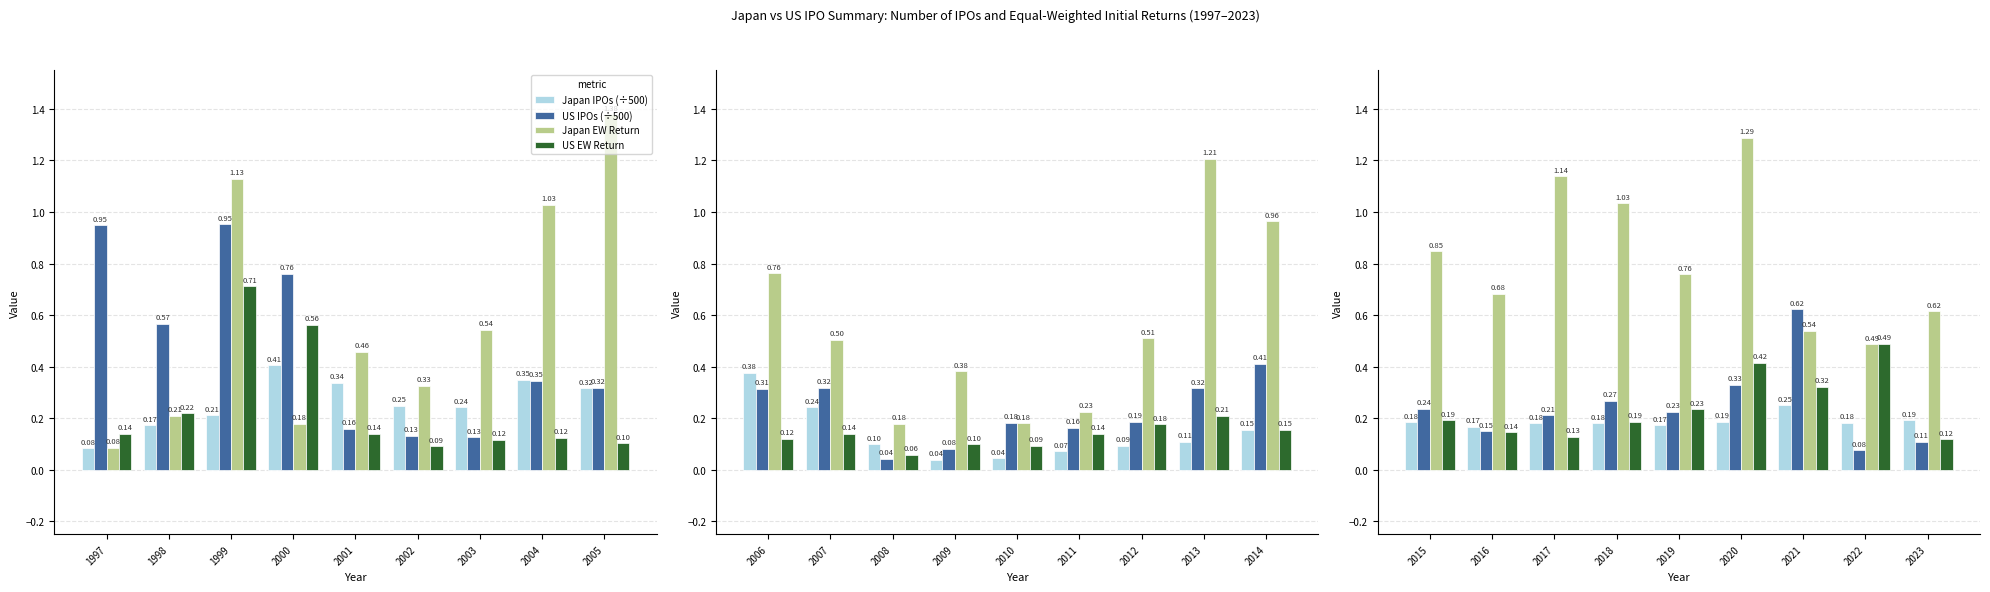

What is the spread (max minus min) of values at 2004?

0.9